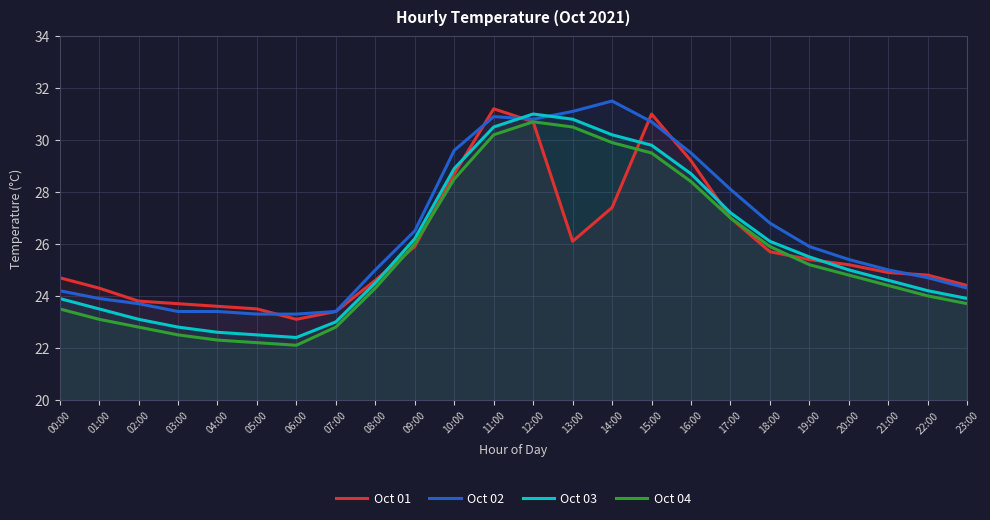

The value of Oct 04 at 19:00 is 25.2. True or false?

True